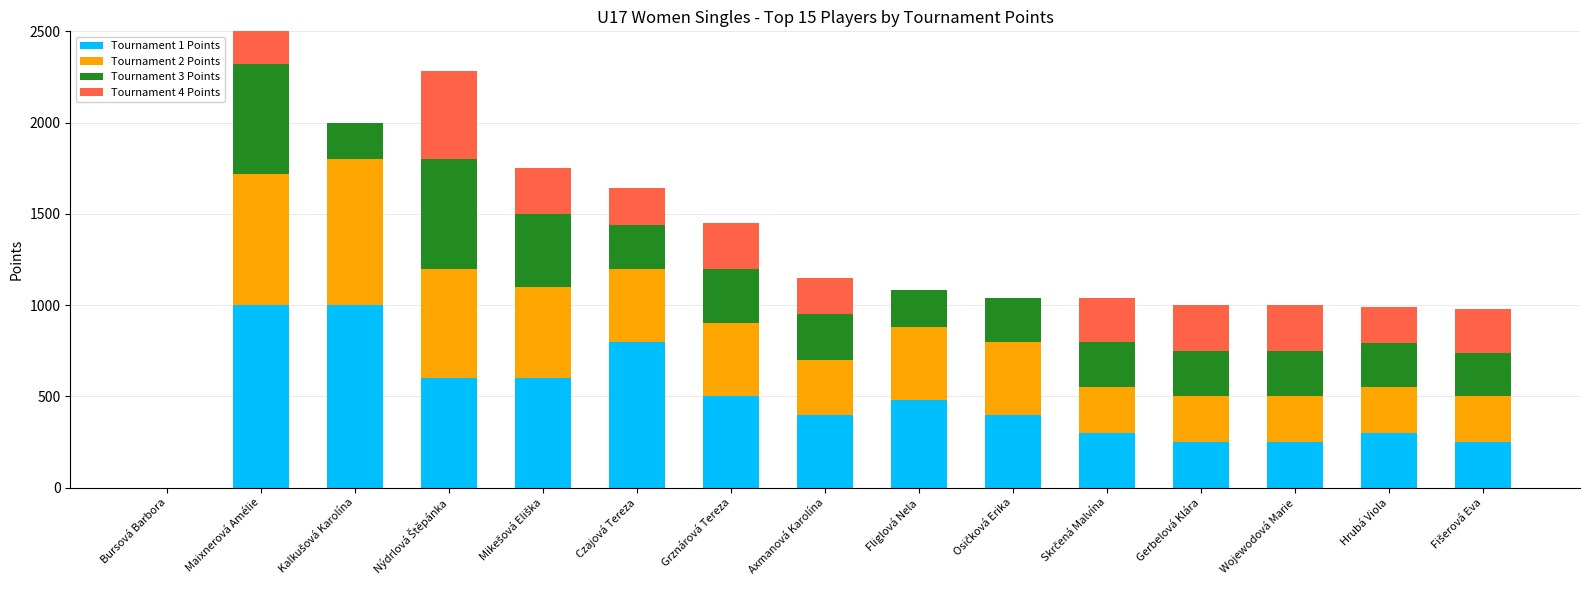

What are all the series names shown in the legend?

Tournament 1 Points, Tournament 2 Points, Tournament 3 Points, Tournament 4 Points